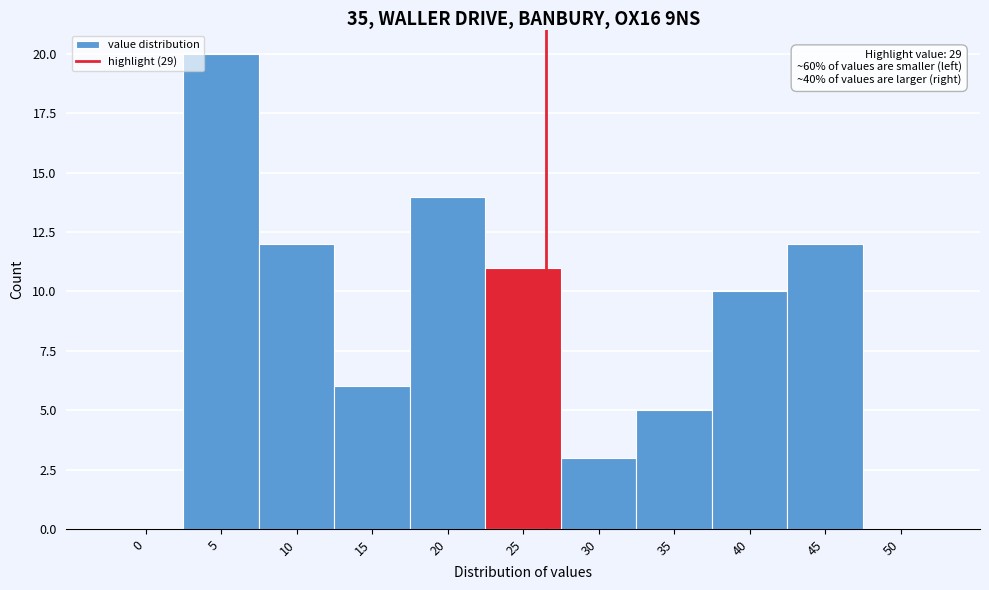

Reading right to left, what are all the values shown in this chart?

50=0	45=12	40=10	35=5	30=3	25=11	20=14	15=6	10=12	5=20	0=0